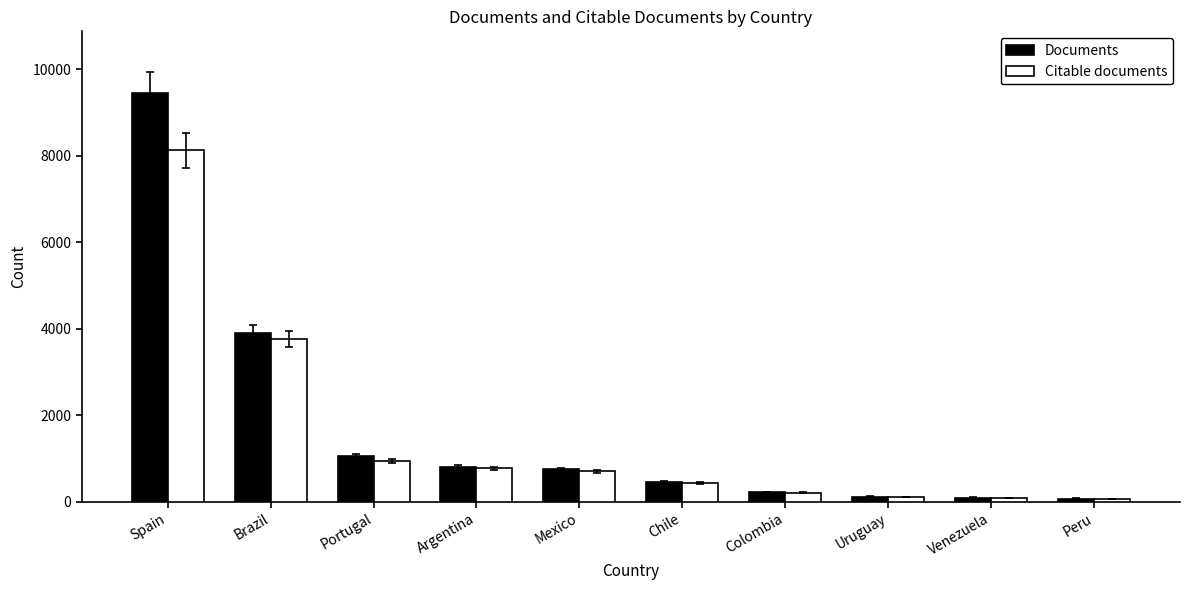

Which series has the widest spread of values?

Documents